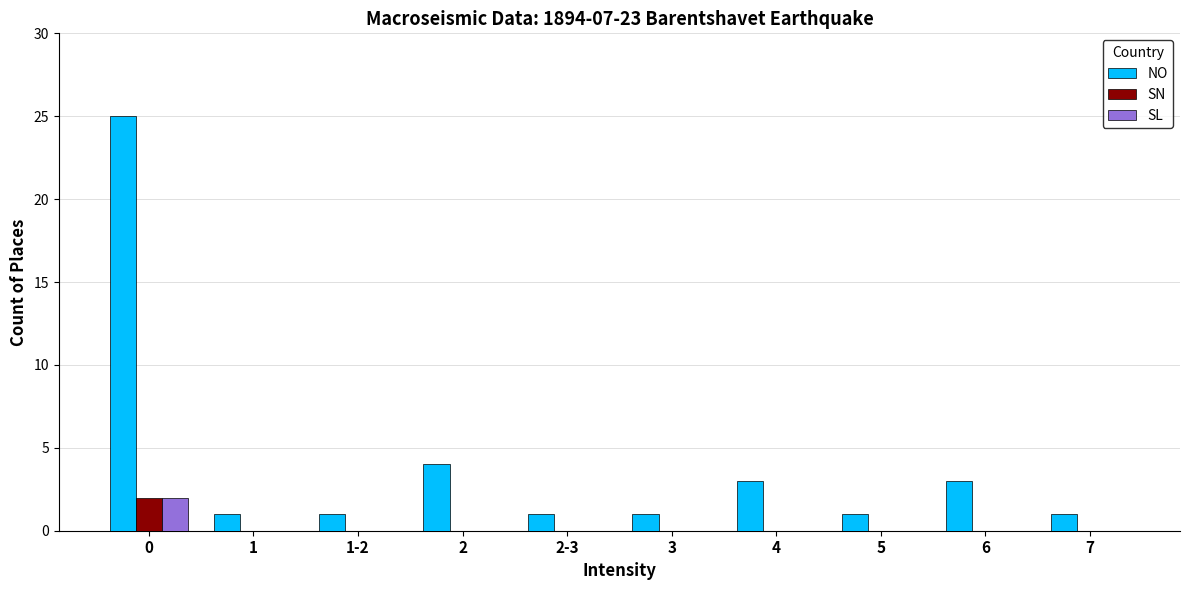

What are all the series names shown in the legend?

NO, SN, SL